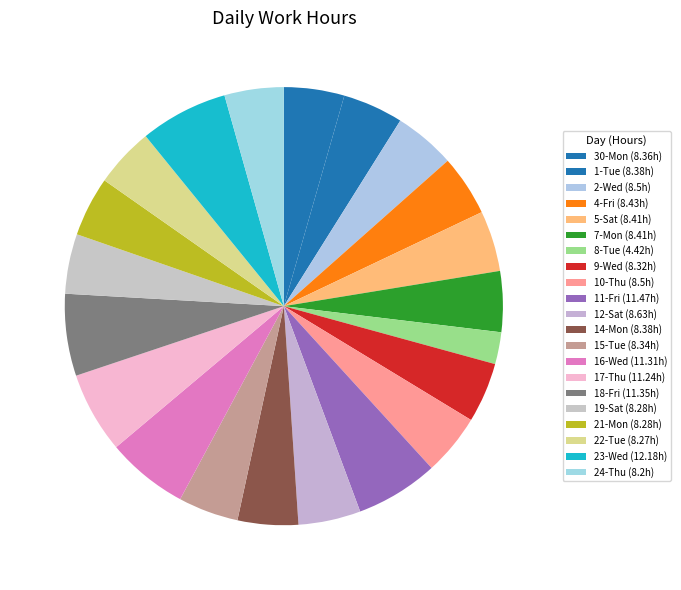

Combined, do 16-Wed and 9-Wed account for over 50%?

No